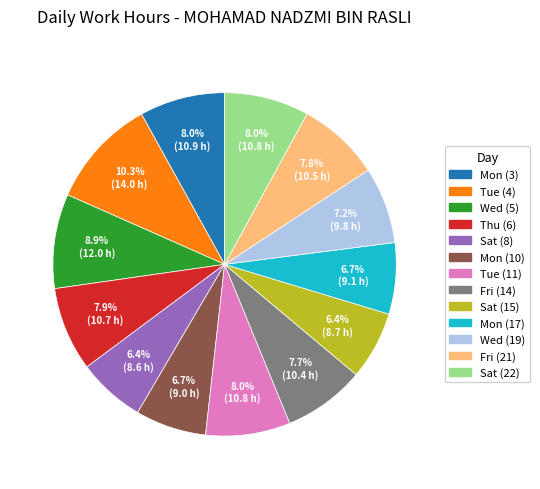

Which slice is the largest?

Tue (4)